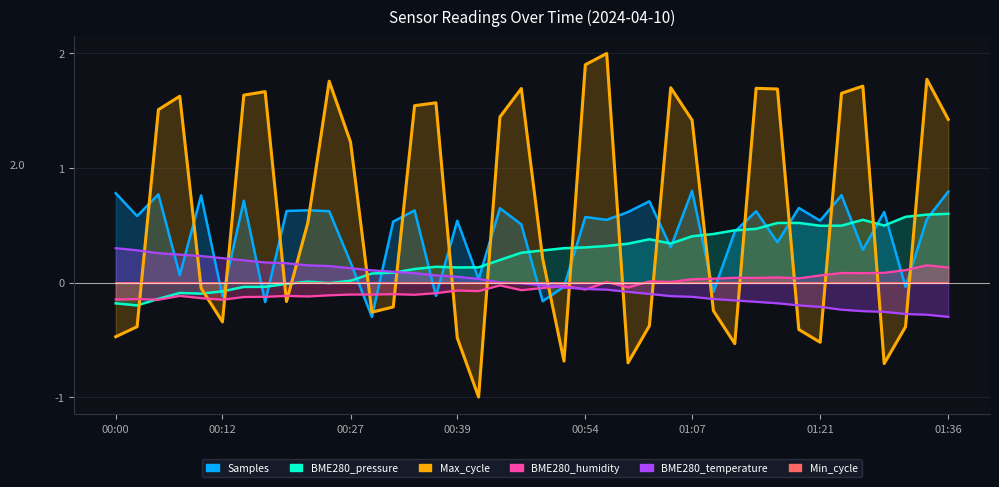

What is the label of the 1st point from the left?

00:00